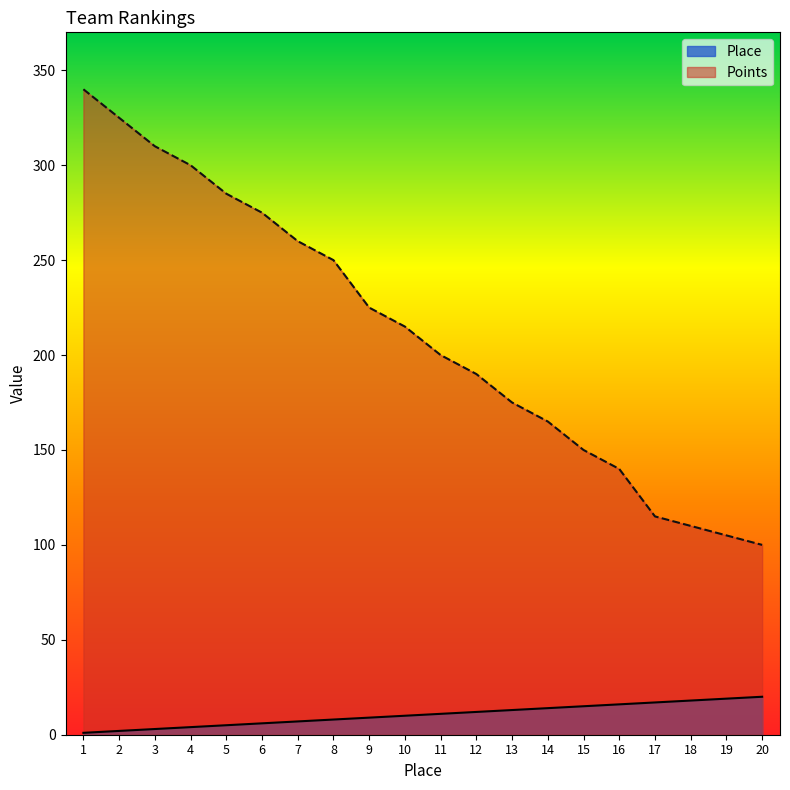

What is the value of the Place point at the 14th from the left?

14